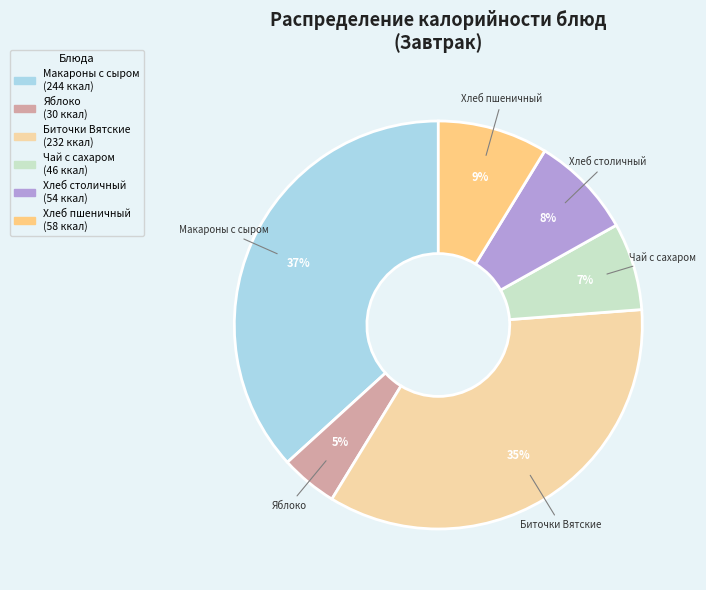

Count the number of slices in the pie.

6